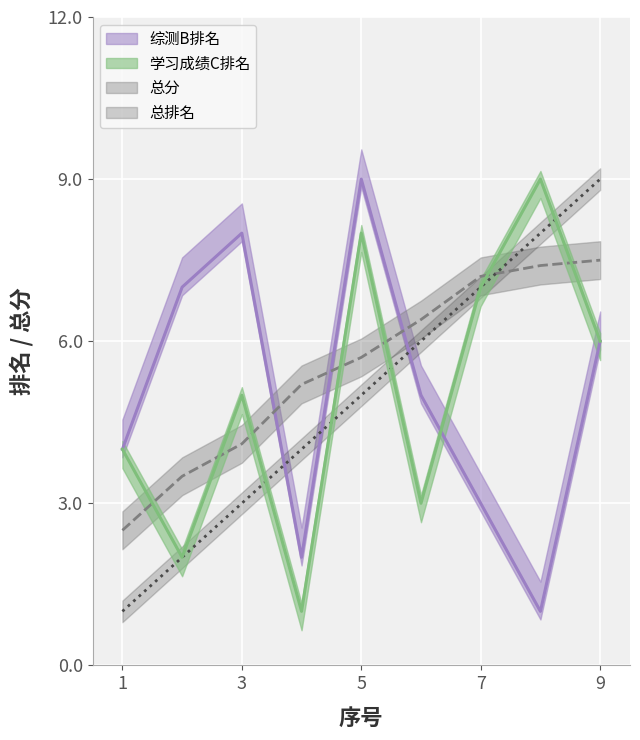

Which series has the largest range (max minus min)?

综测B排名